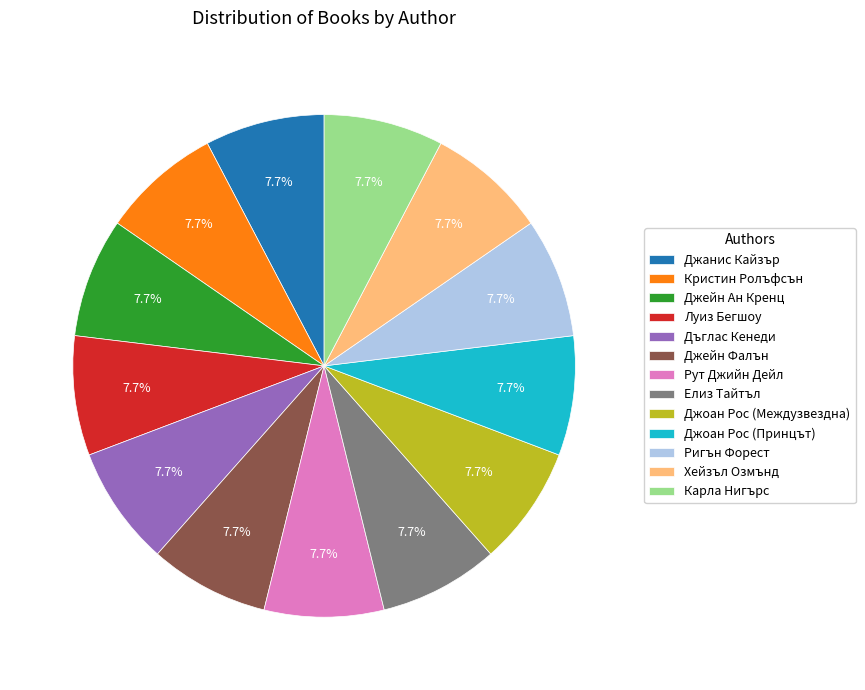

How many segments does this pie chart have?

13